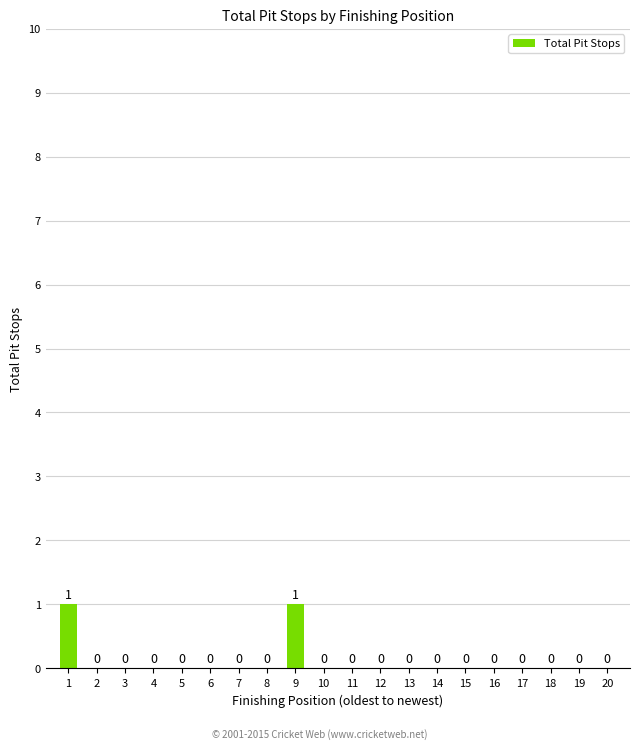

The value at 17 is -1. True or false?

False